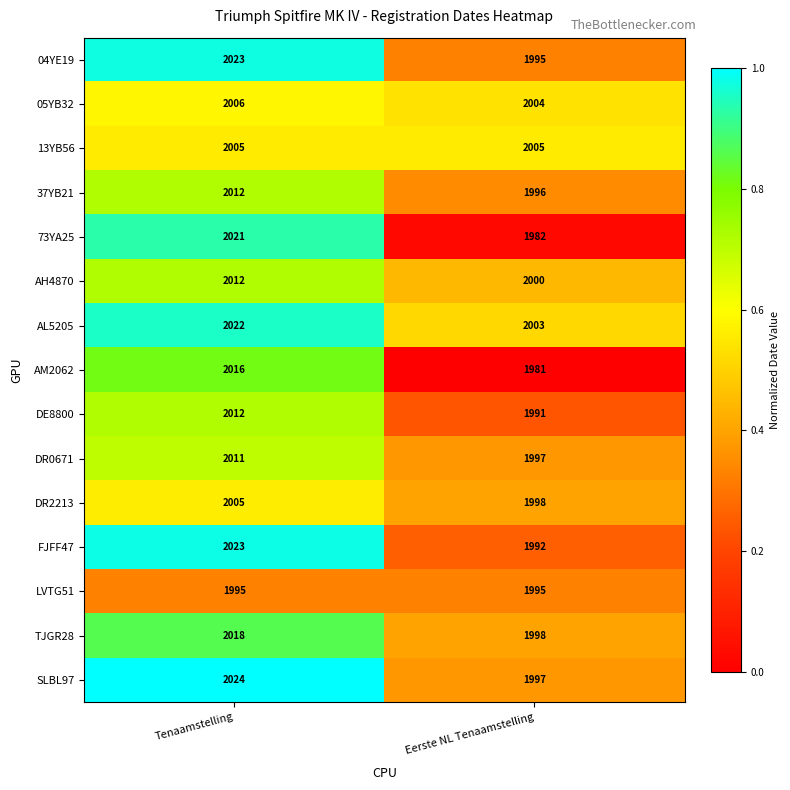

What is the greatest value displayed?

2024